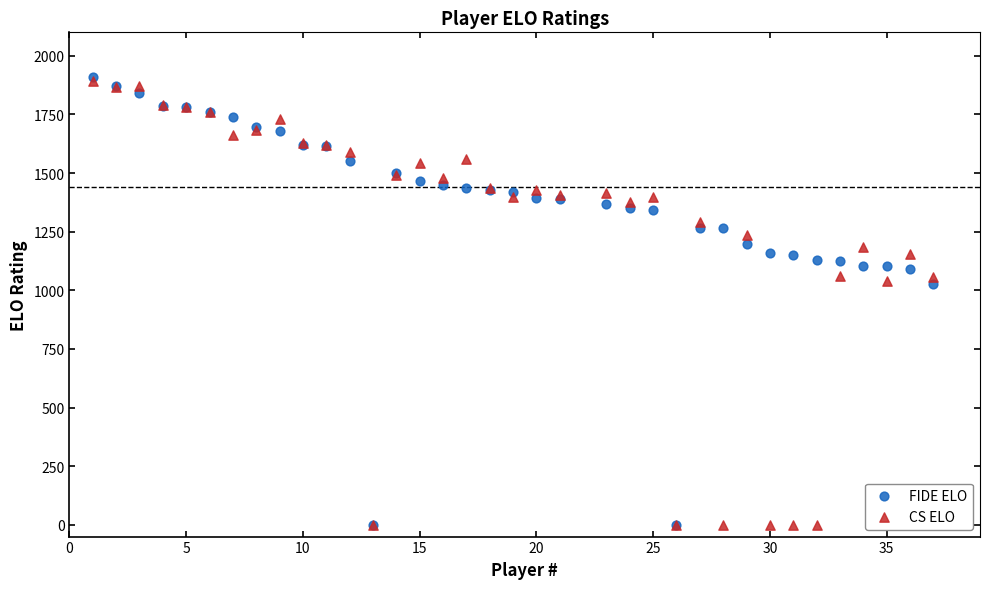

What are all the series names shown in the legend?

FIDE ELO, CS ELO